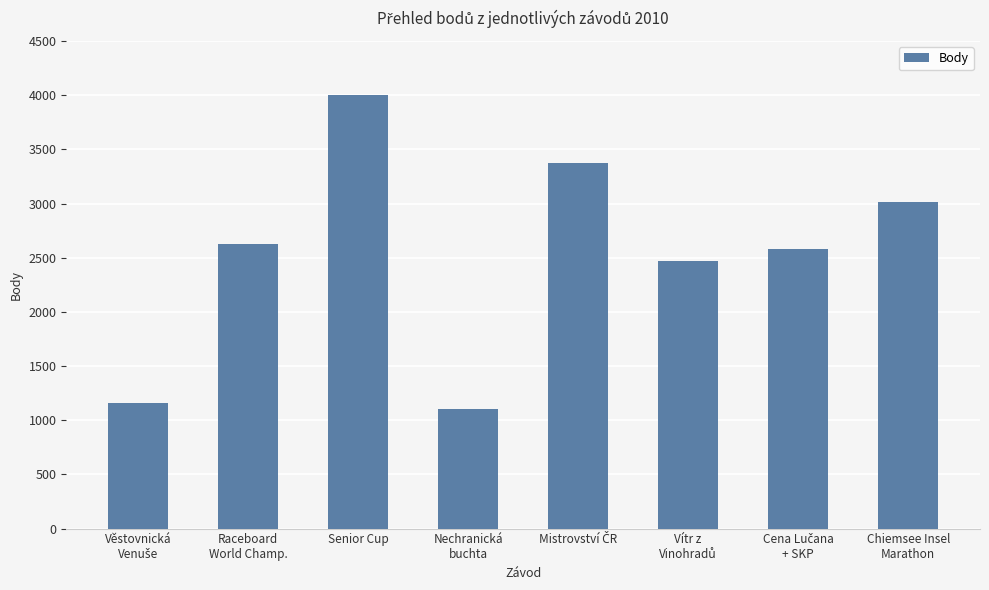

What is the maximum value shown in the chart?

4000